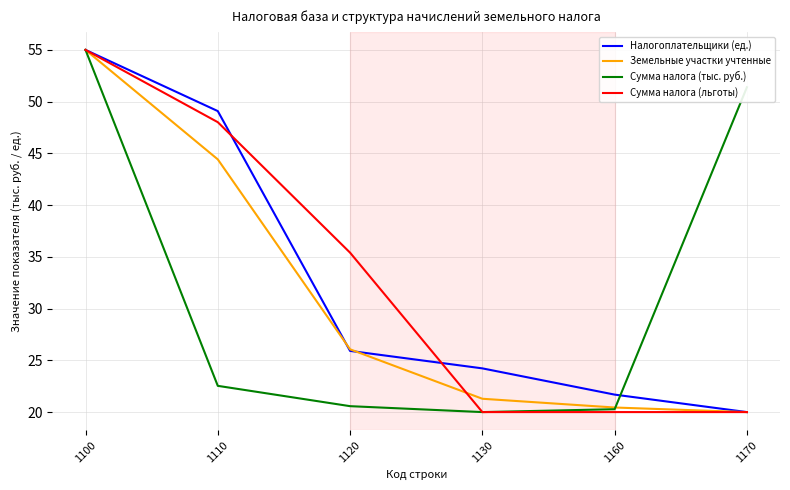

What is the minimum value for Налогоплательщики (ед.)?

20.0